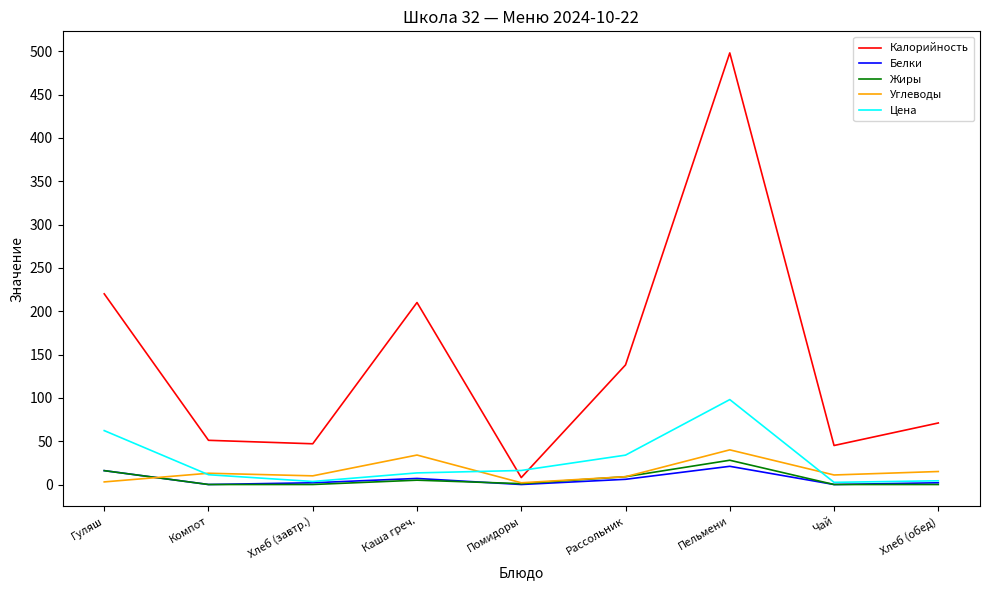

What are all the series names shown in the legend?

Калорийность, Белки, Жиры, Углеводы, Цена